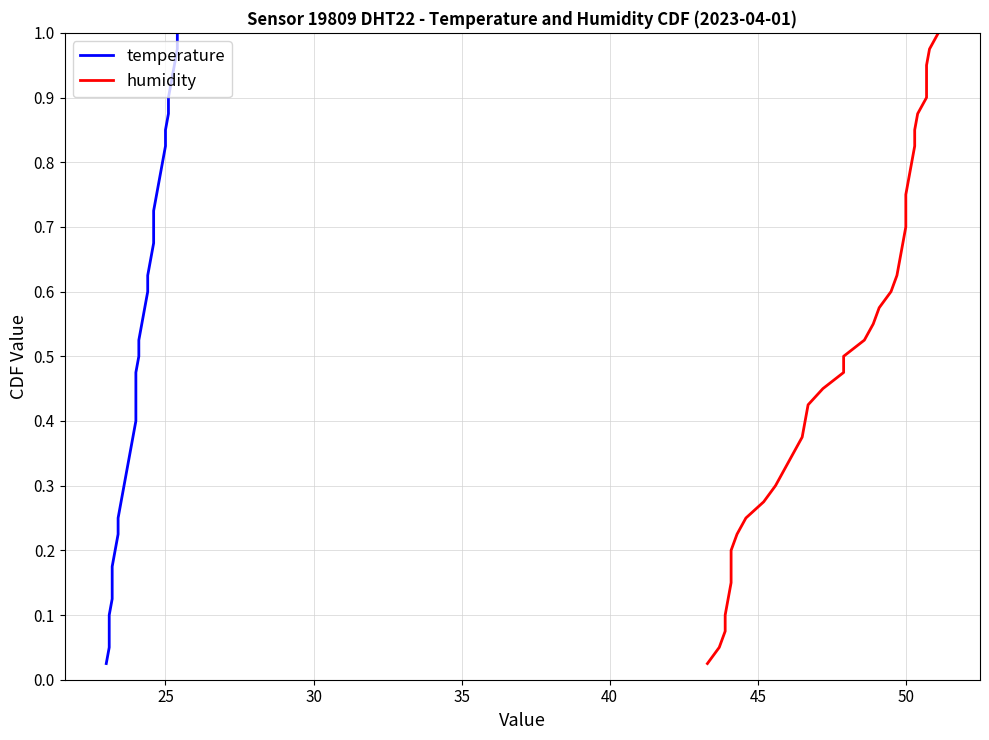

How many categories are shown in the chart?

40